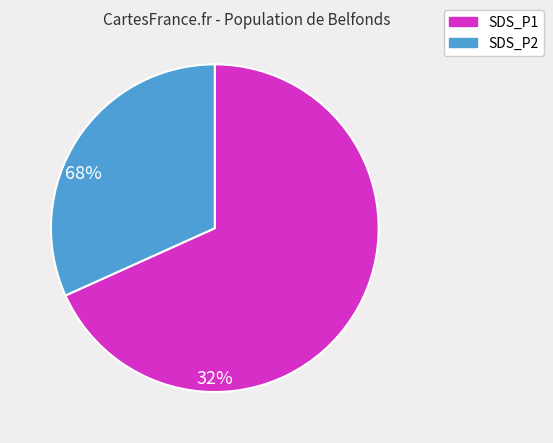

Count the number of slices in the pie.

2